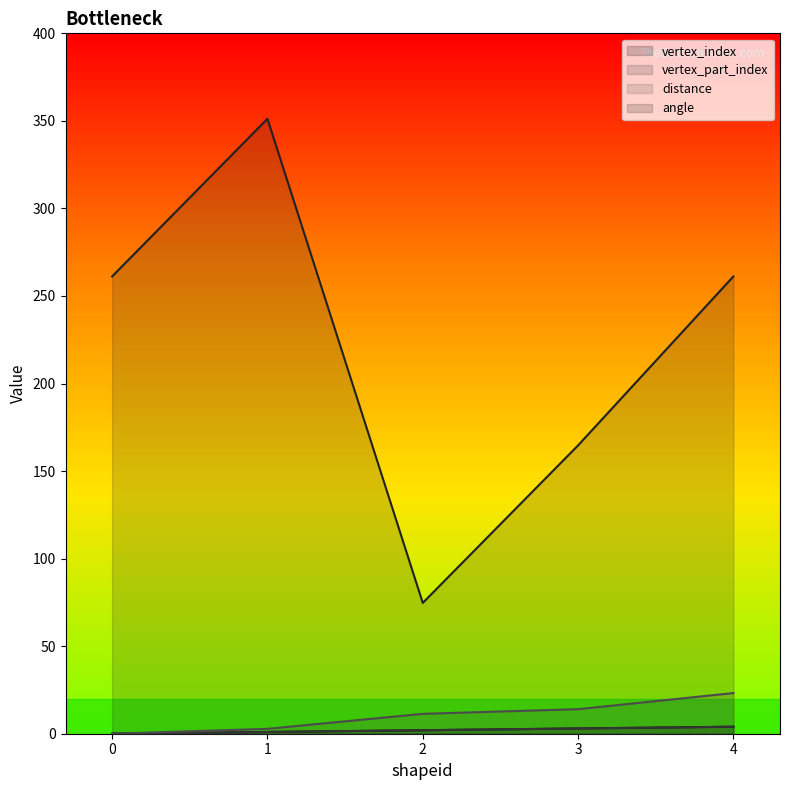

The value of vertex_part_index at 2 is 2.0. True or false?

True